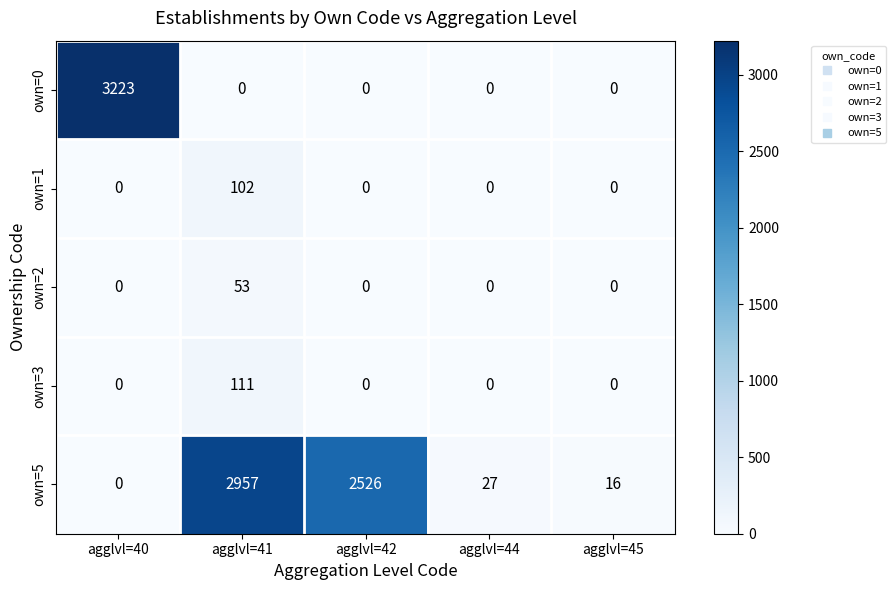

What is the total value across all series at agglvl=44?

27